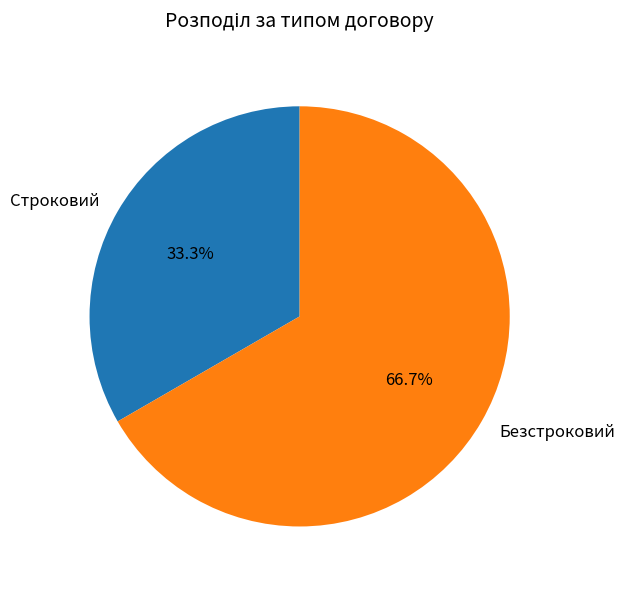

To the nearest percent, what is the difference between the largest and smallest slice percentages?

33%